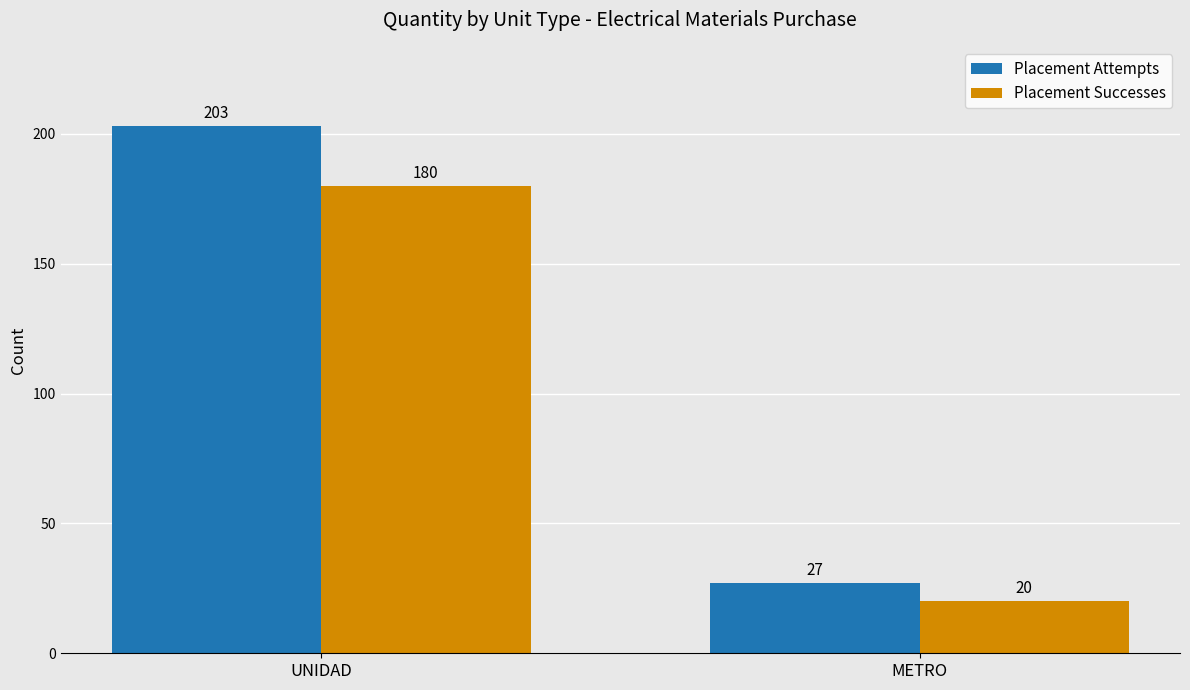

What is the difference between the highest and lowest values at METRO?

7